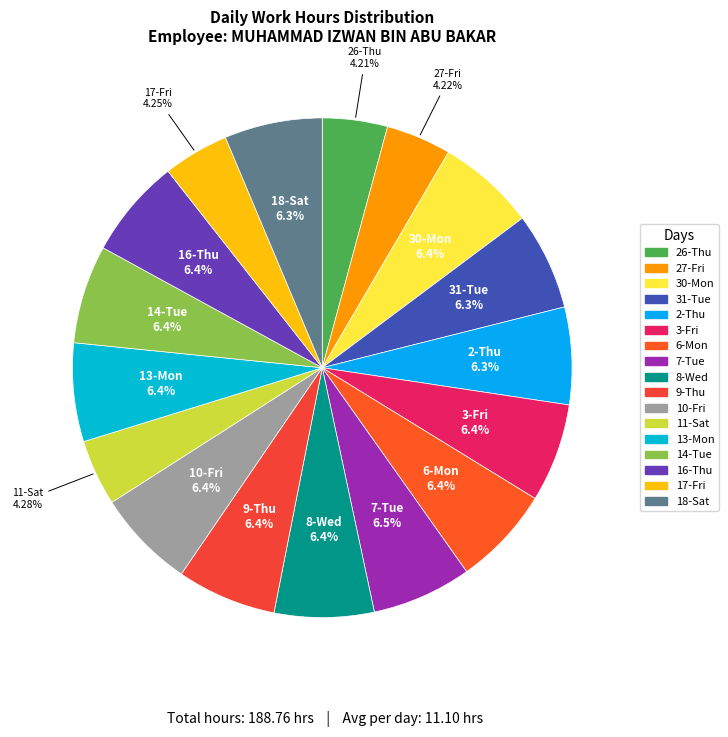

To the nearest percent, what percentage of the pie is 2-Thu?

6%